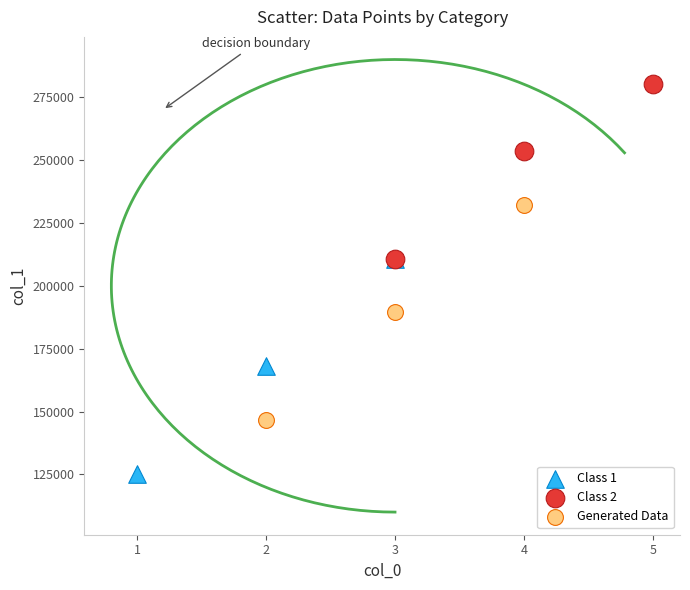

Which series reaches the maximum Y coordinate?

Class 2